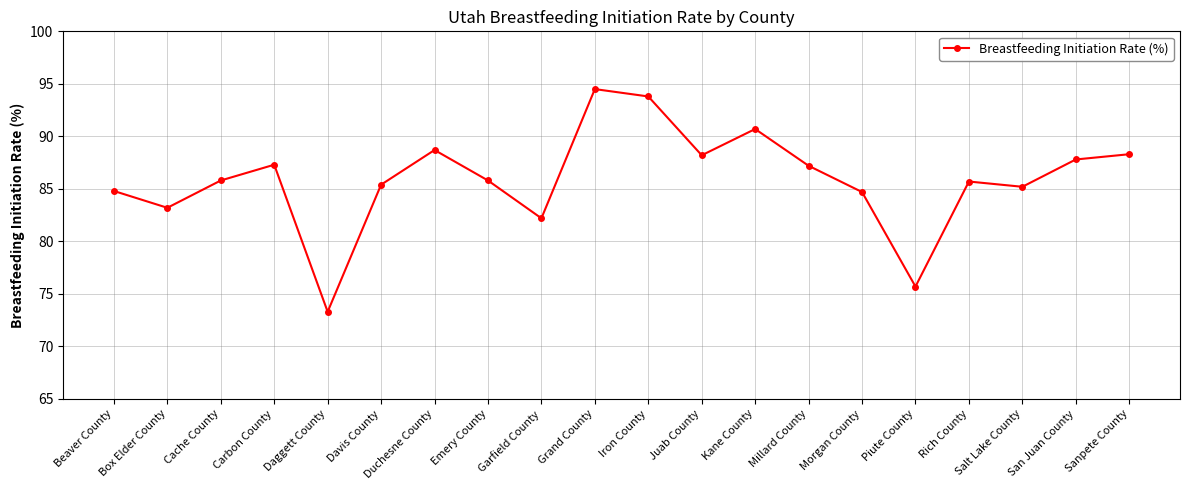

What is the difference between the maximum and minimum values?

21.2